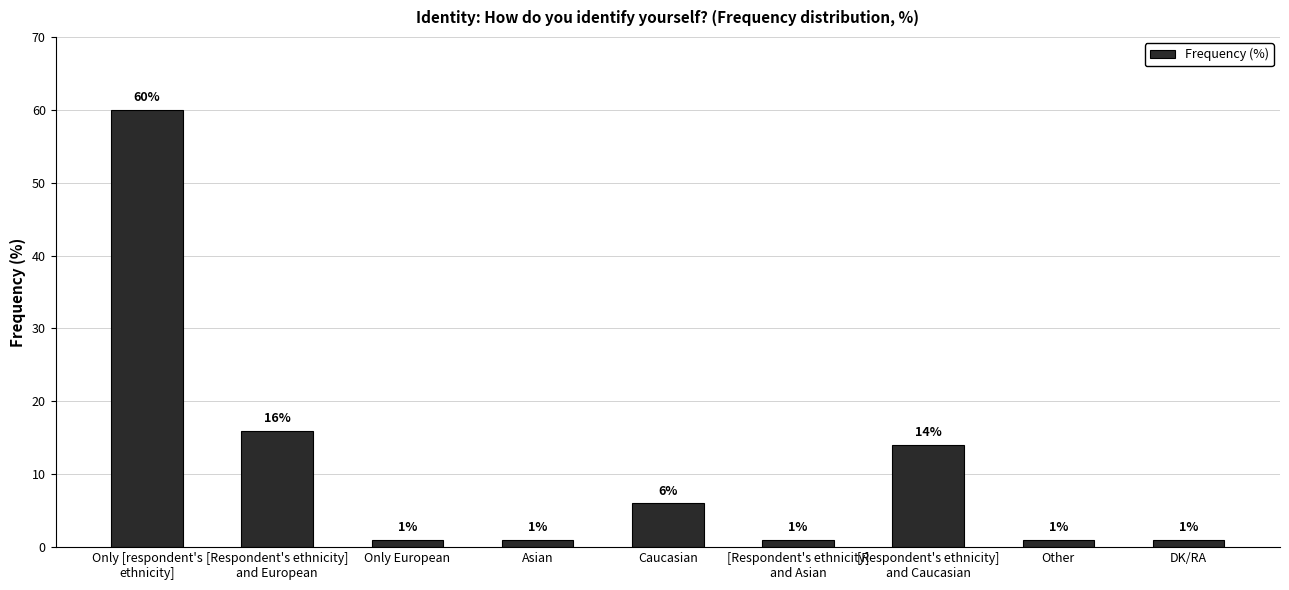

What is the label of the 3rd bar from the left?

Only European